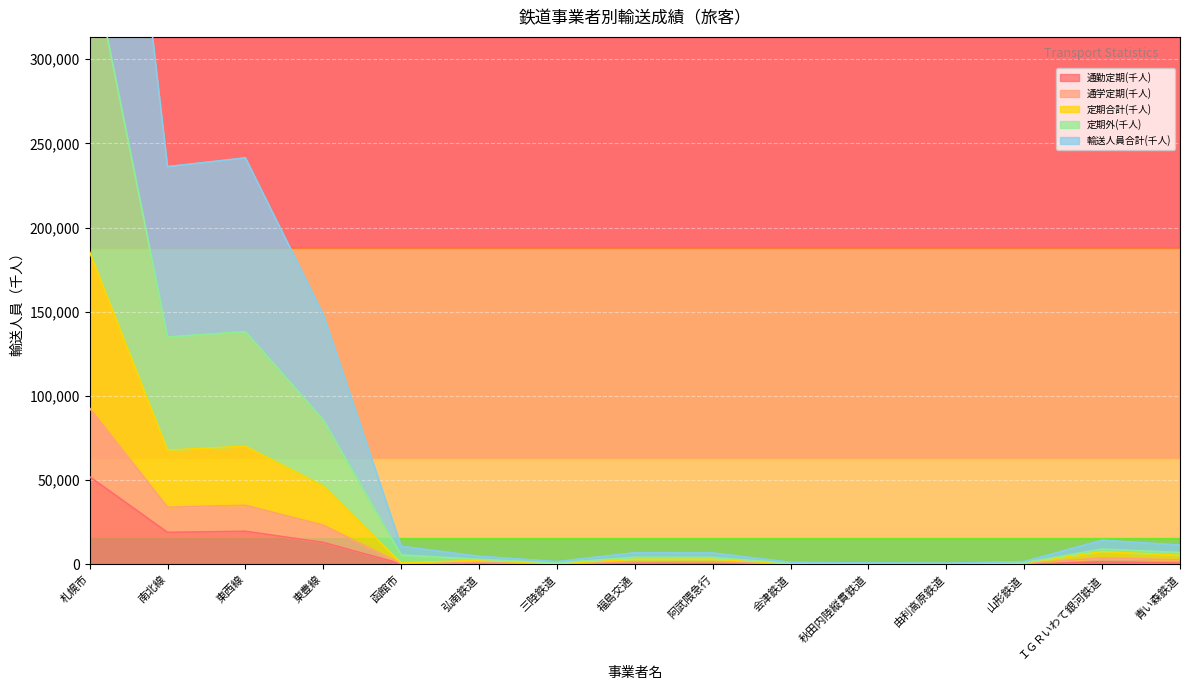

The 輸送人員合計(千人) series shows 5572 at 函館市. True or false?

True